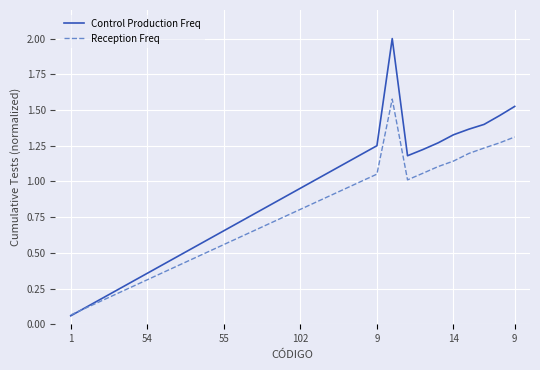

What is the maximum value for Reception Freq?

1.6